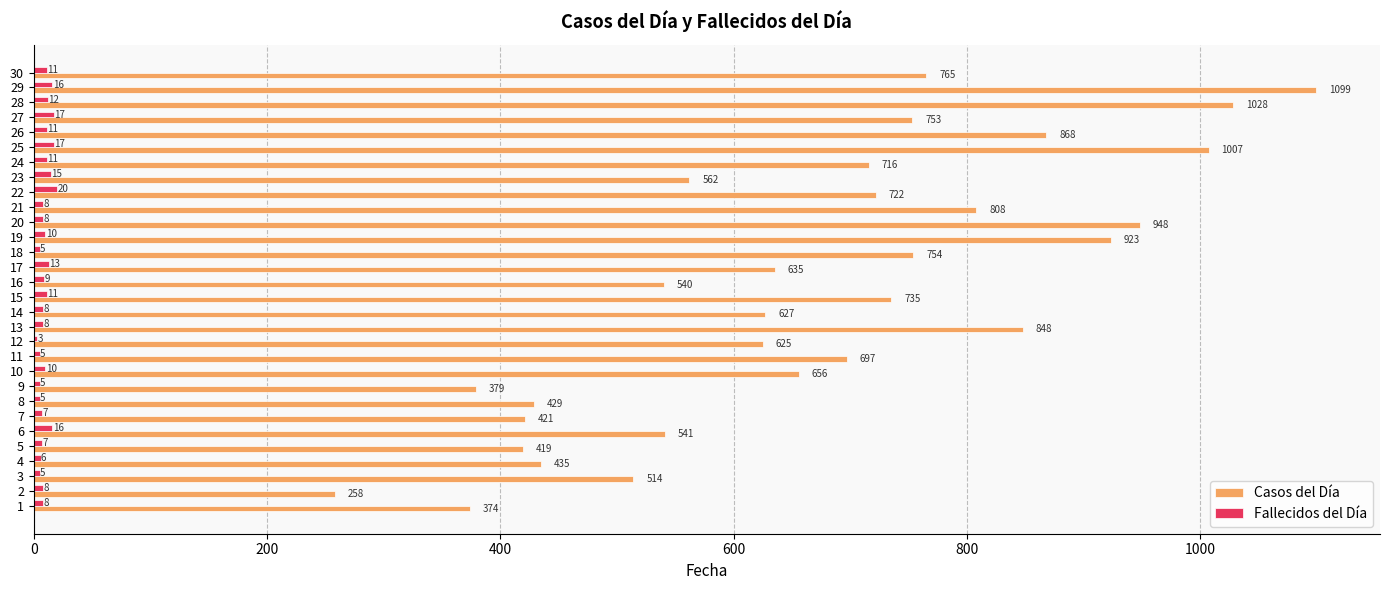

Which series has the largest range (max minus min)?

Casos del Día